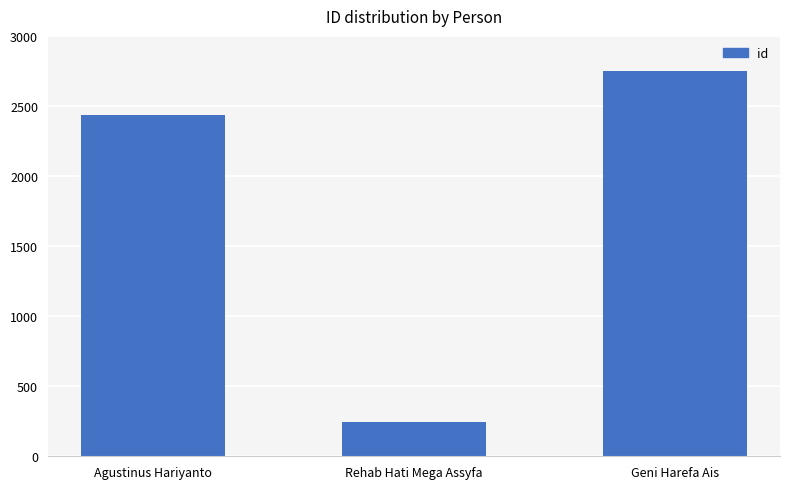

Between Geni Harefa Ais and Rehab Hati Mega Assyfa, which is larger?

Geni Harefa Ais